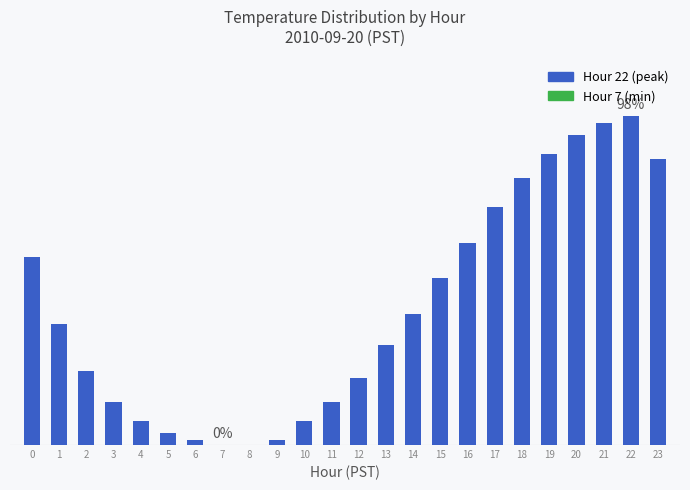

Are the bars horizontal?

No